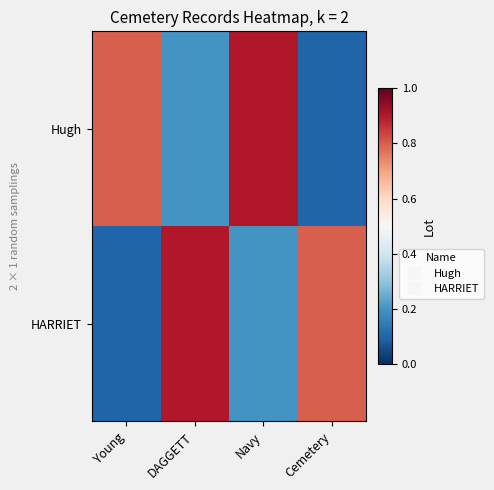

Which category has the highest value across all series?

Navy